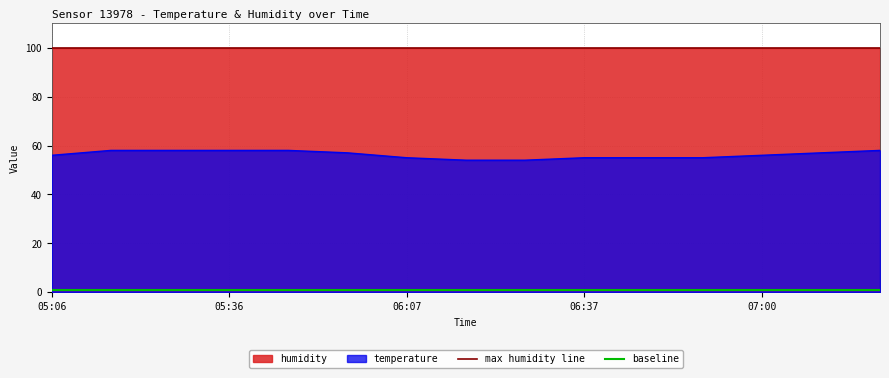

How many values are below 56?

6